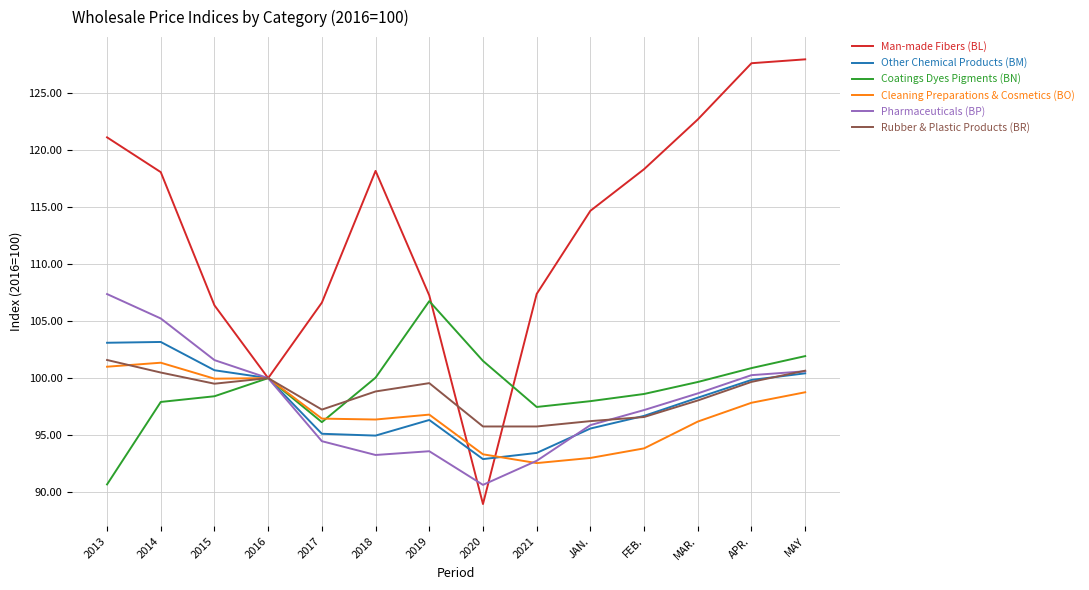

Which series has the largest total across all categories?

Man-made Fibers (BL)